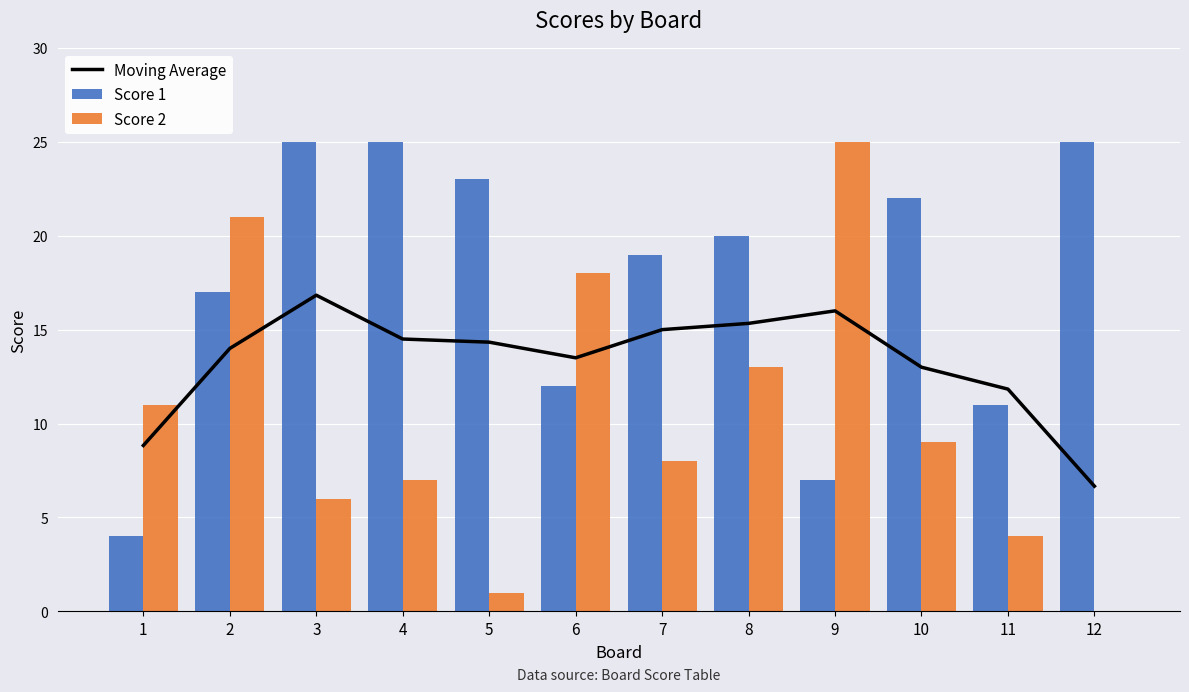

What is the difference between the second highest and minimum values in the Score 1 series?

21.0